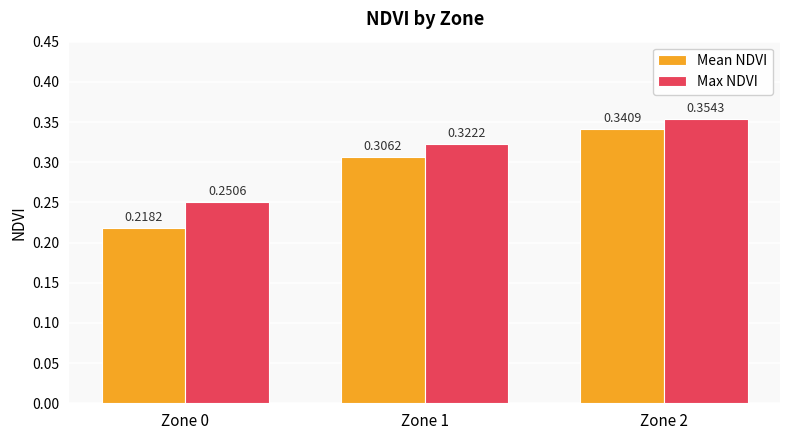

Rank the series at Zone 0 from highest to lowest value.

Max NDVI, Mean NDVI